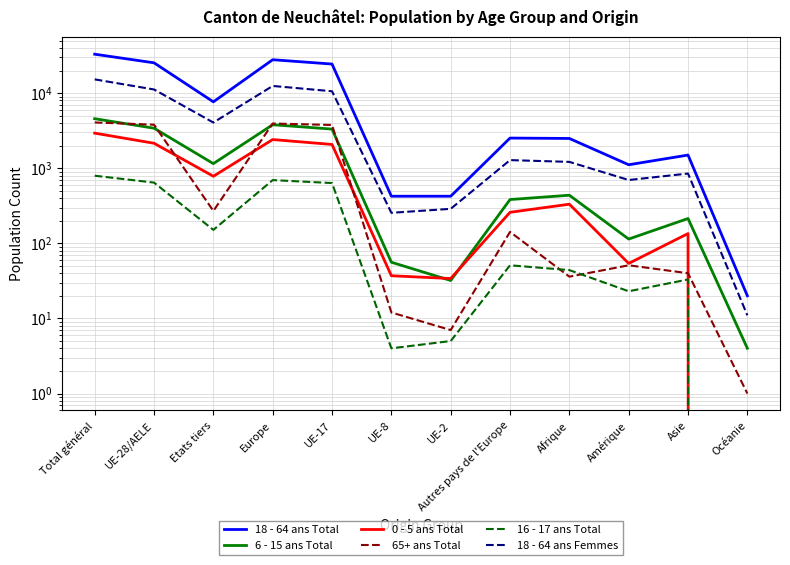

At which category is the sum across all series the highest?

Total général